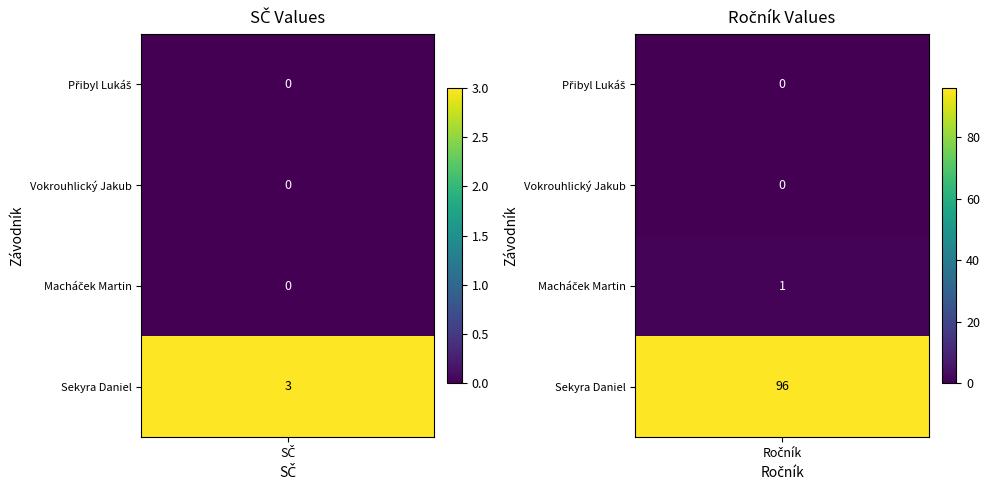

What value does the Sekyra Daniel series have at SČ, to the nearest 5?

5